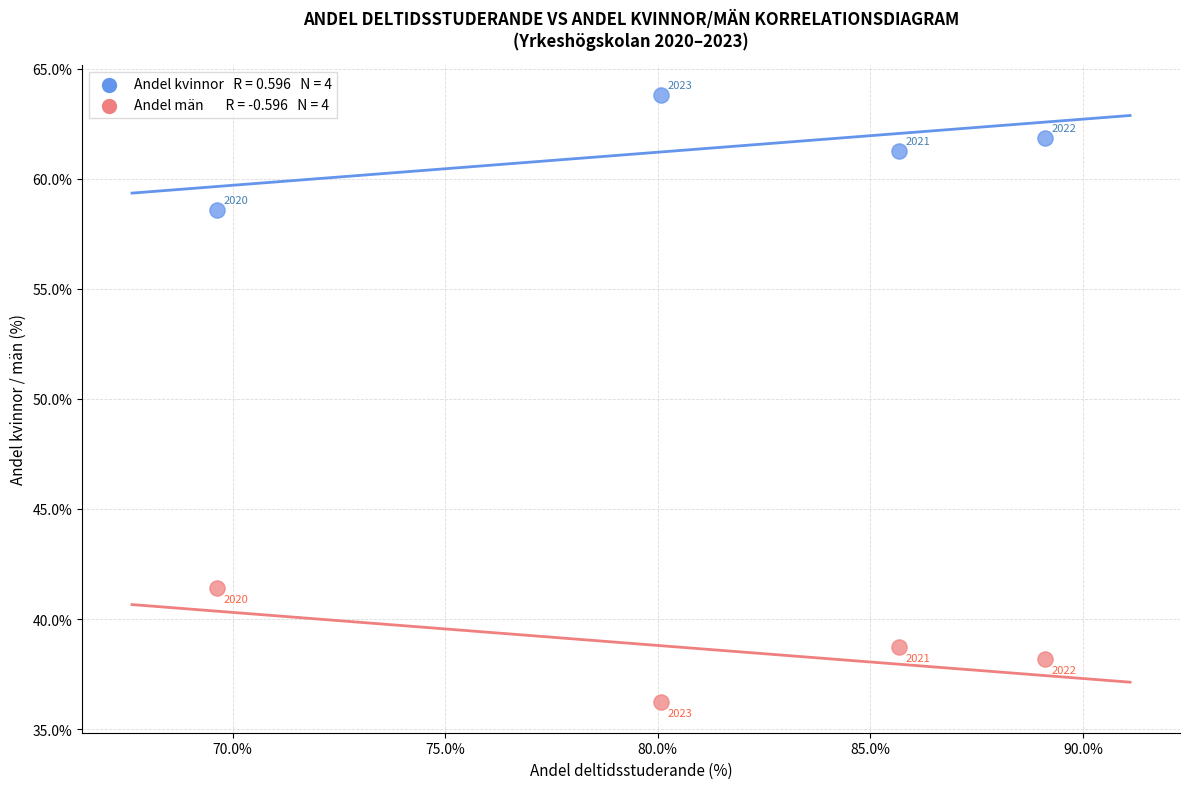

Across all data points, what is the range of X values (max minus min)?

19.5